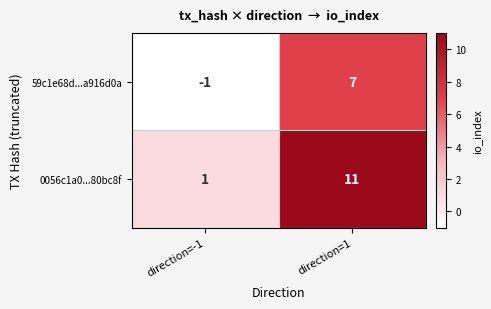

What is the highest value of the 0056c1a0...80bc8f series?

11